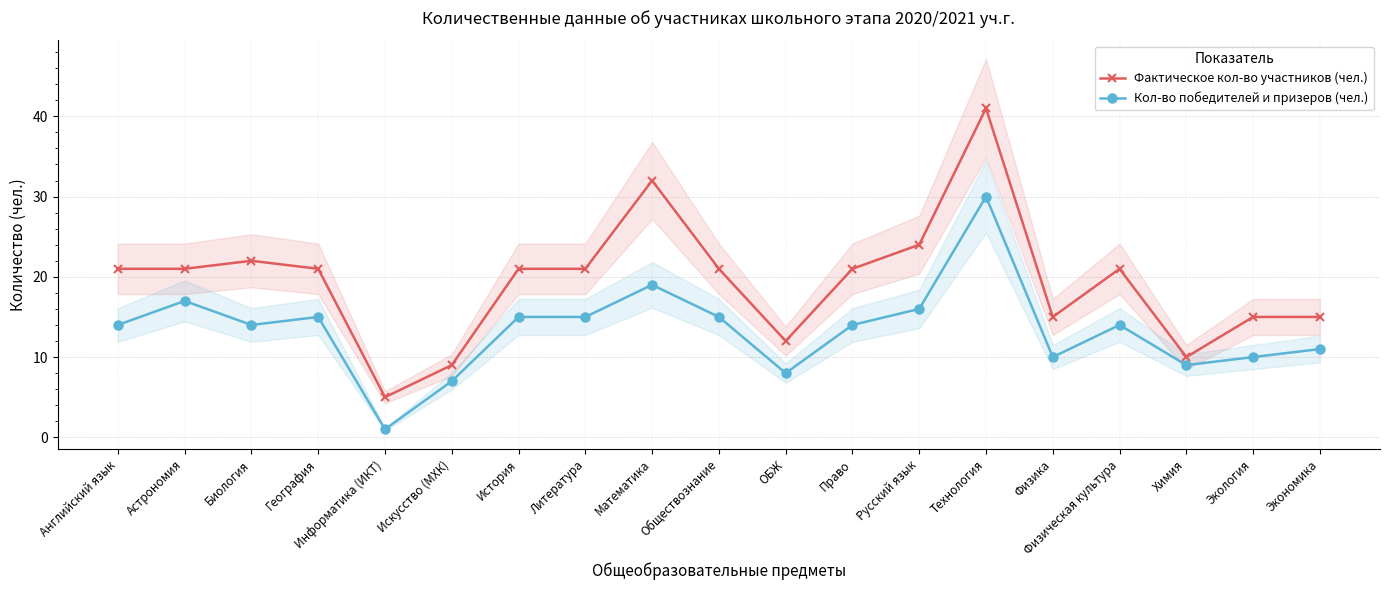

What is the label of the 14th point from the left?

Технология